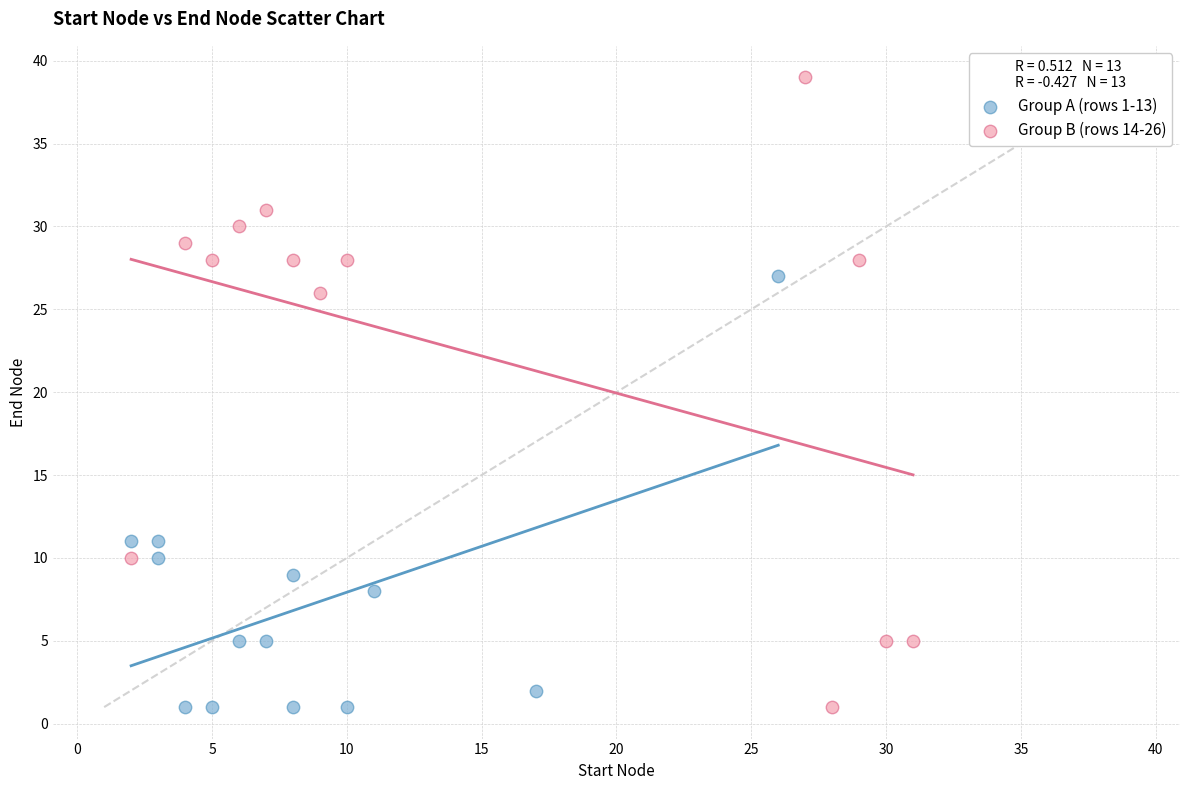

What are all the series names shown in the legend?

Group A (rows 1-13), Group B (rows 14-26)